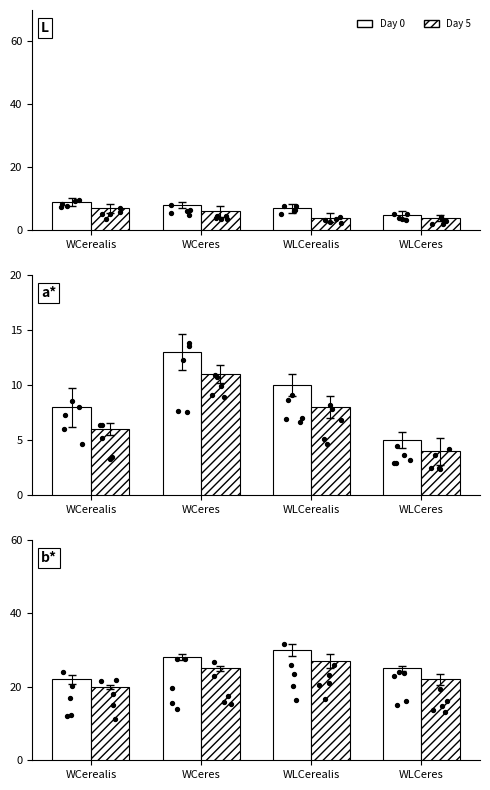

What are all the series names shown in the legend?

Day 0, Day 5